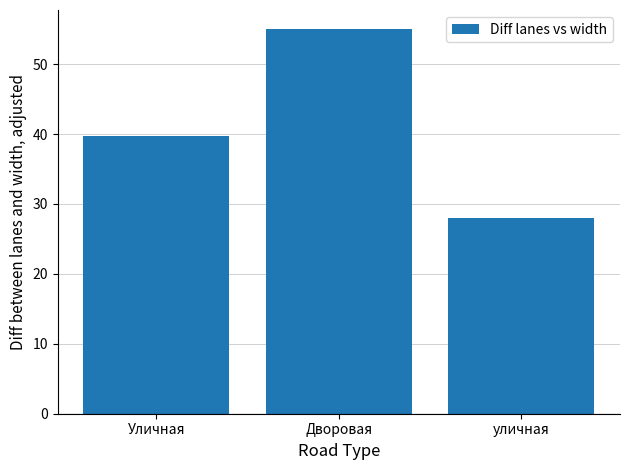

Approximately how many times larger is the value at Уличная compared to Дворовая?

0.7